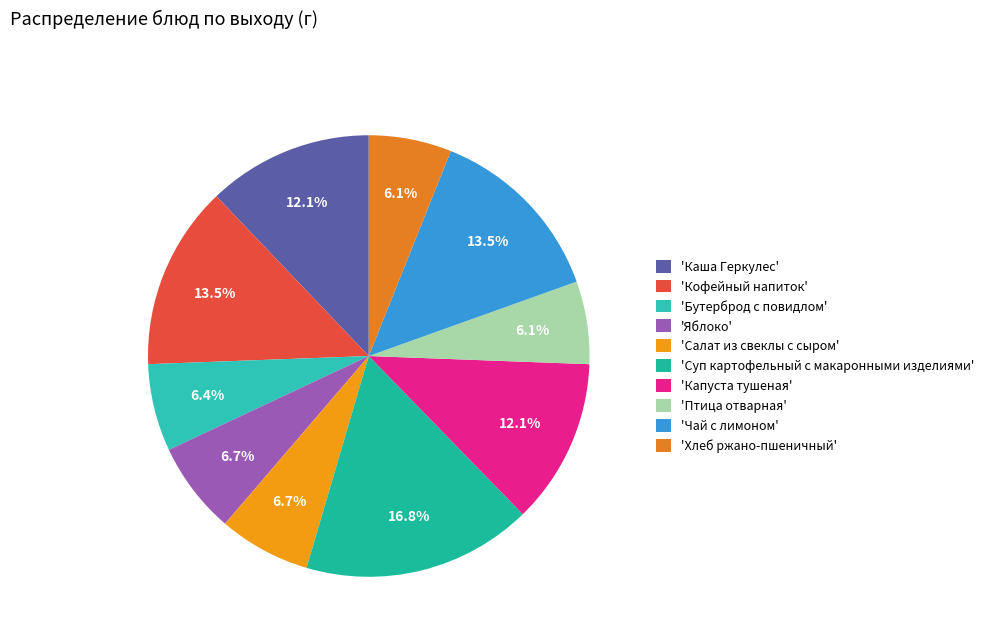

To the nearest percent, what is the average slice percentage?

10%